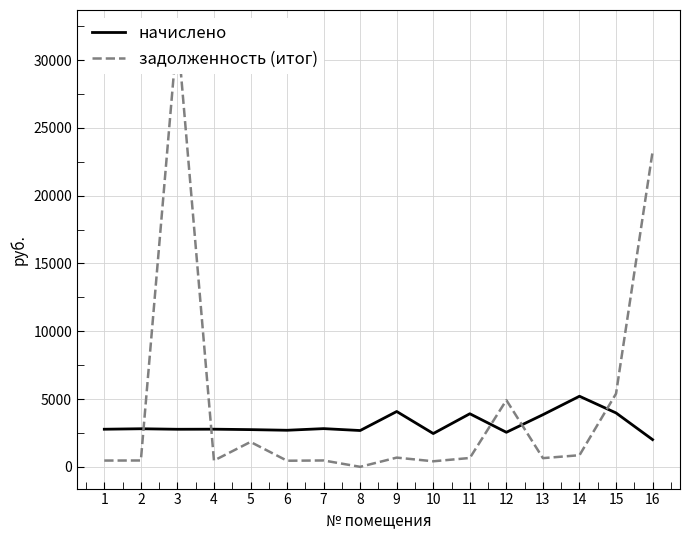

What is the difference between the second highest and second lowest values in the задолженность (итог) series?

22835.7